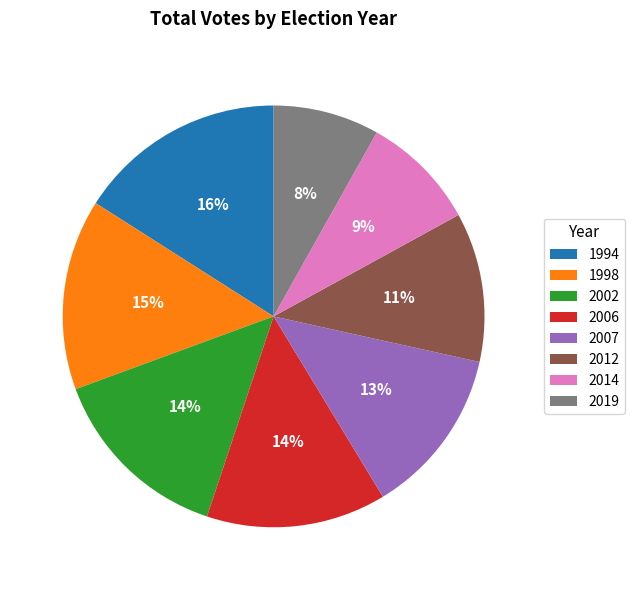

To the nearest percent, what portion does 2006 represent?

14%